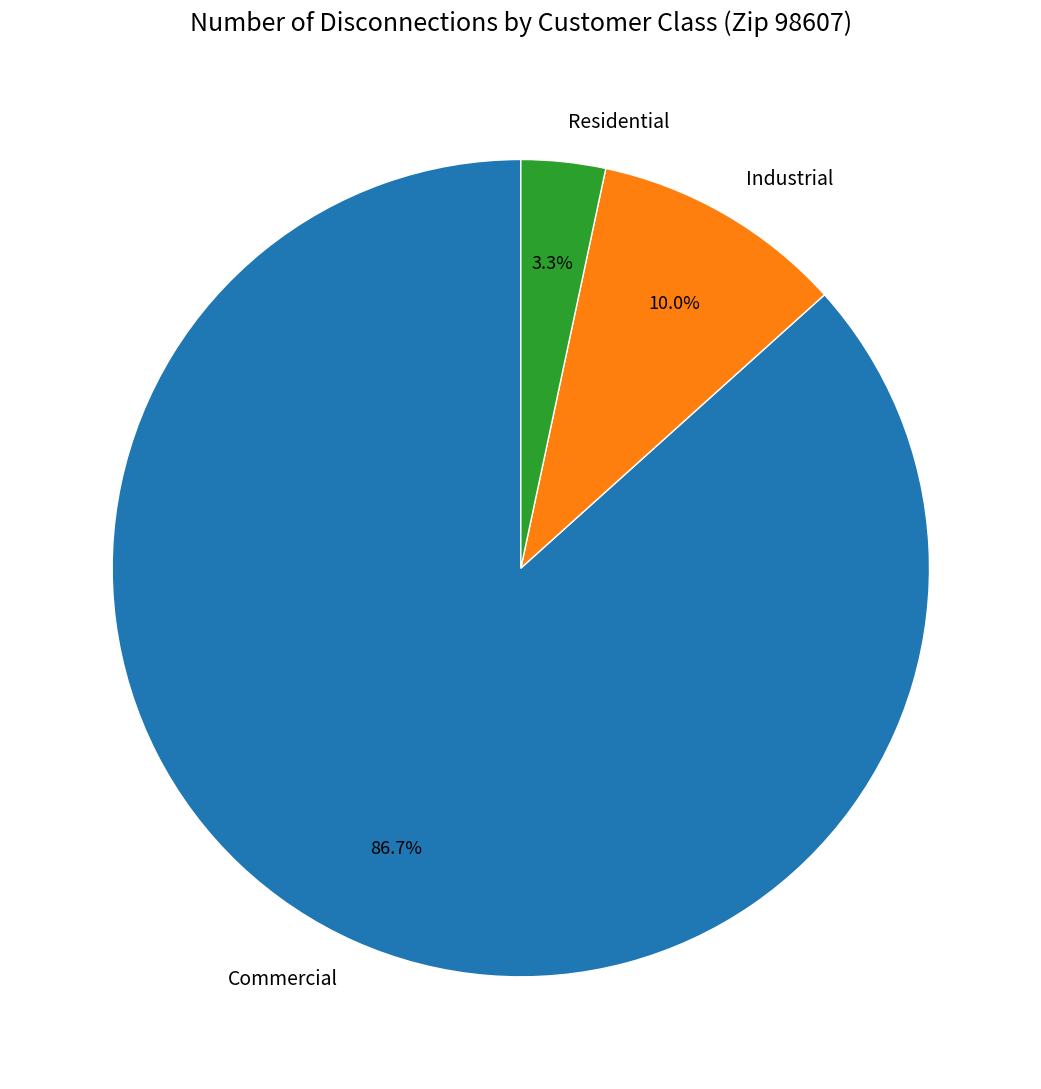

Count the number of slices in the pie.

3